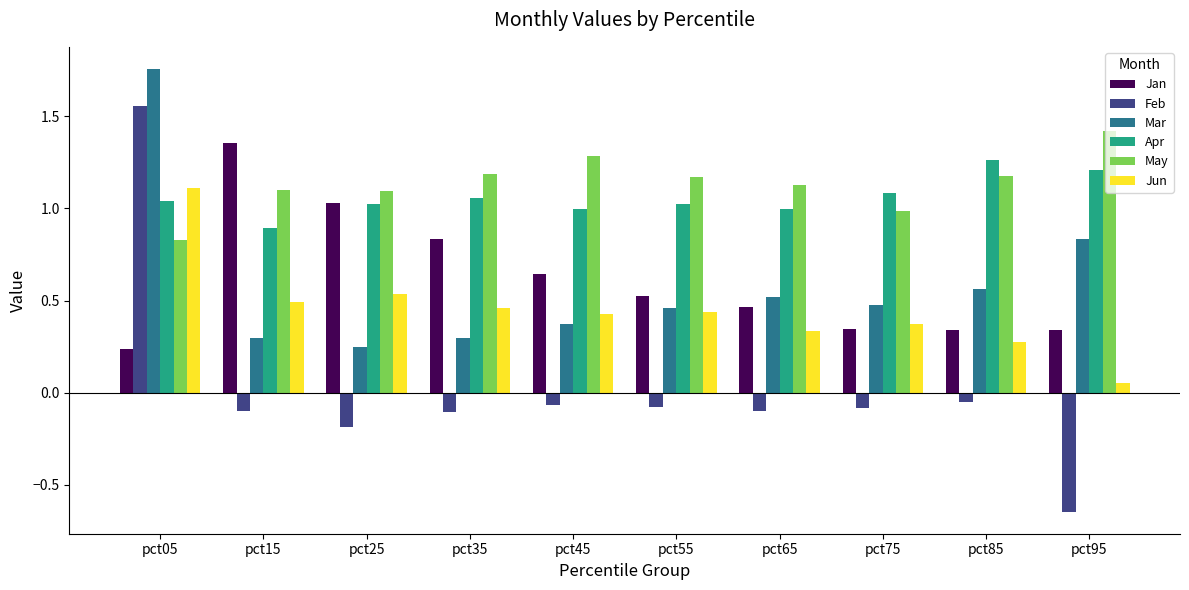

What are all the series names shown in the legend?

Jan, Feb, Mar, Apr, May, Jun